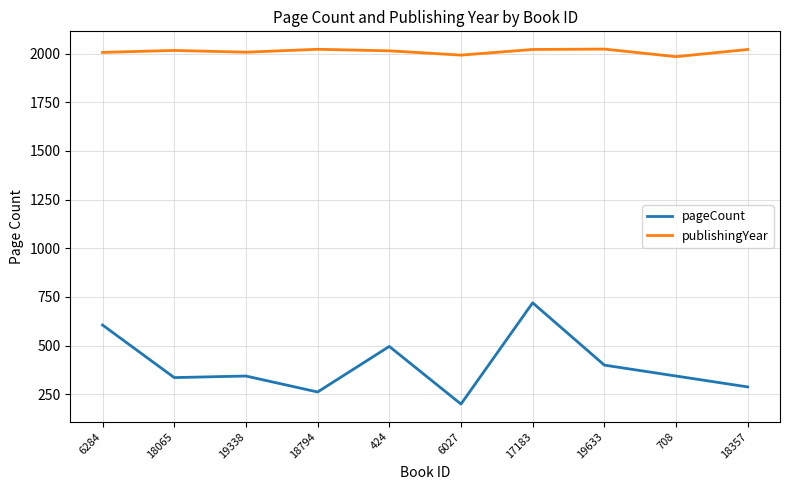

What is the difference between the maximum and minimum values in the pageCount series?

520